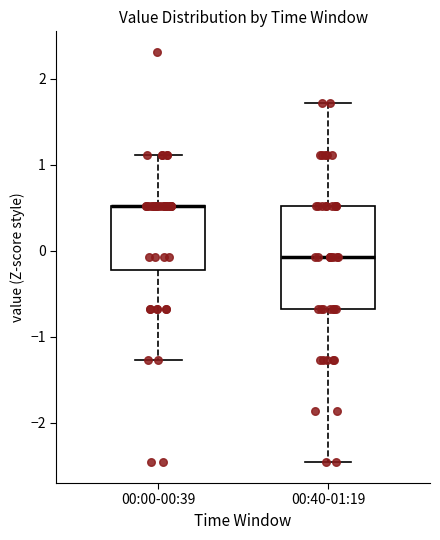

Where does the upper whisker of the box for 00:40-01:19 end on the y-axis? The values are not printed on the chart, so give them approximately, as read against the axis.

1.7